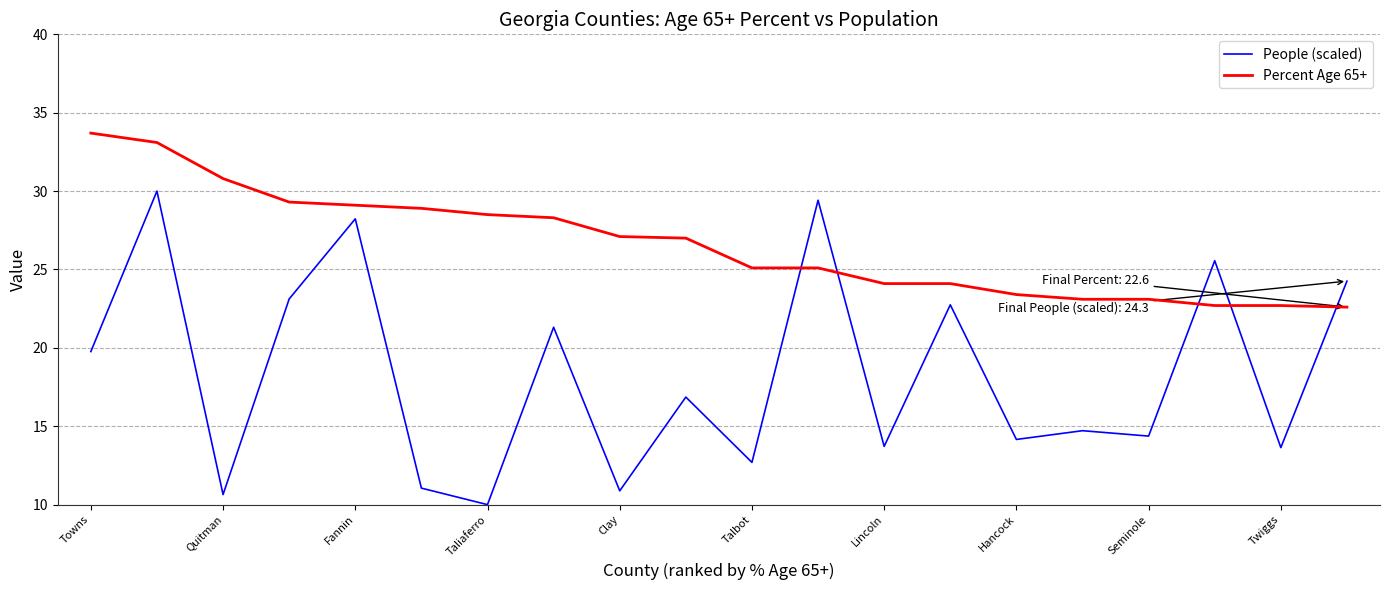

What are all the series names shown in the legend?

People (scaled), Percent Age 65+